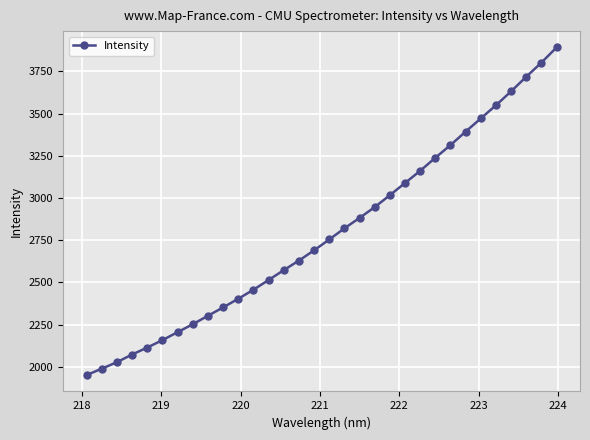

What is the value of the 6th point from the left?

2157.3